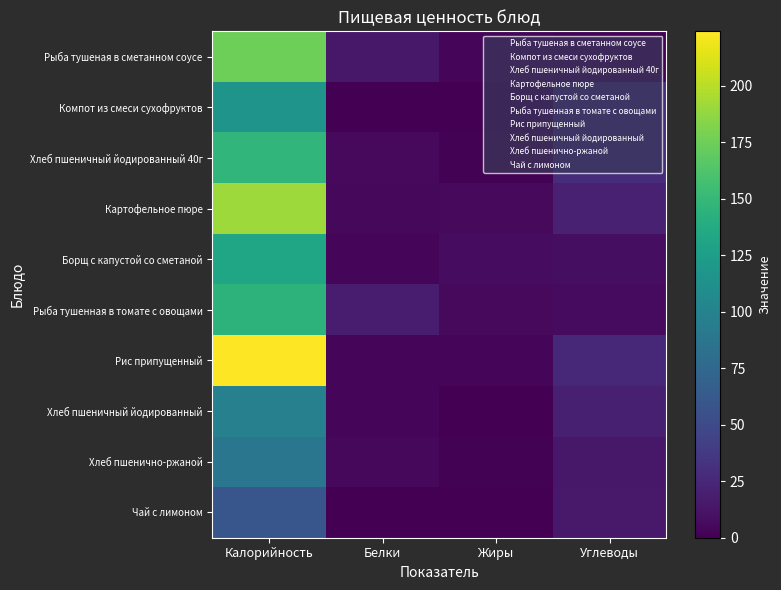

At Калорийность, list the series in order from smallest to largest.

Чай с лимоном, Хлеб пшенично-ржаной, Хлеб пшеничный йодированный, Компот из смеси сухофруктов, Борщ с капустой со сметаной, Рыба тушенная в томате с овощами, Хлеб пшеничный йодированный 40г, Рыба тушеная в сметанном соусе, Картофельное пюре, Рис припущенный